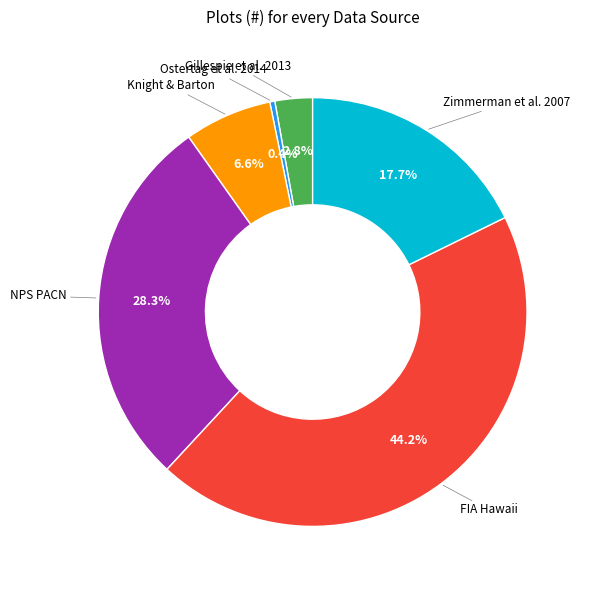

Is there any slice that represents more than half of the pie?

No